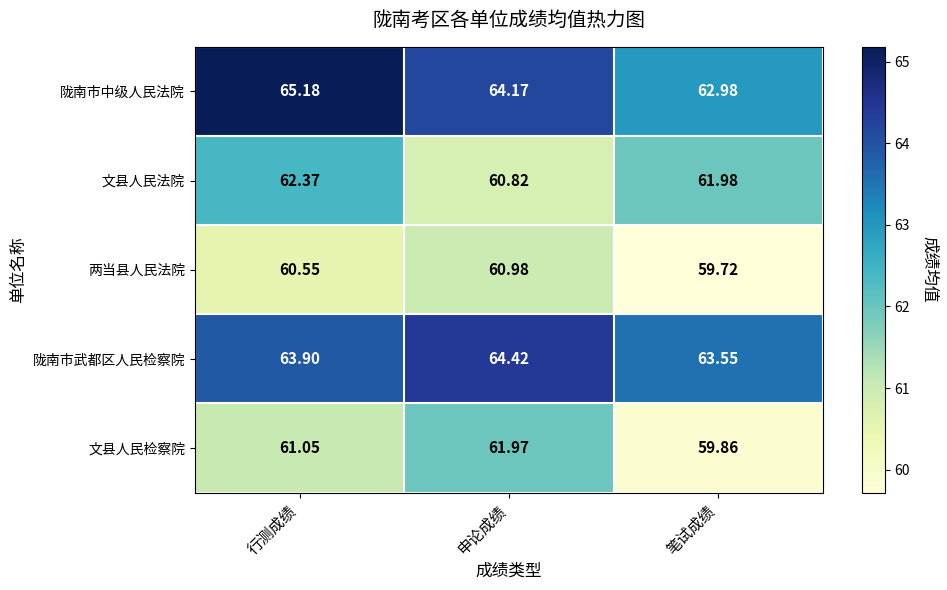

List the series in order of their peak value, lowest first.

两当县人民法院, 文县人民检察院, 文县人民法院, 陇南市武都区人民检察院, 陇南市中级人民法院